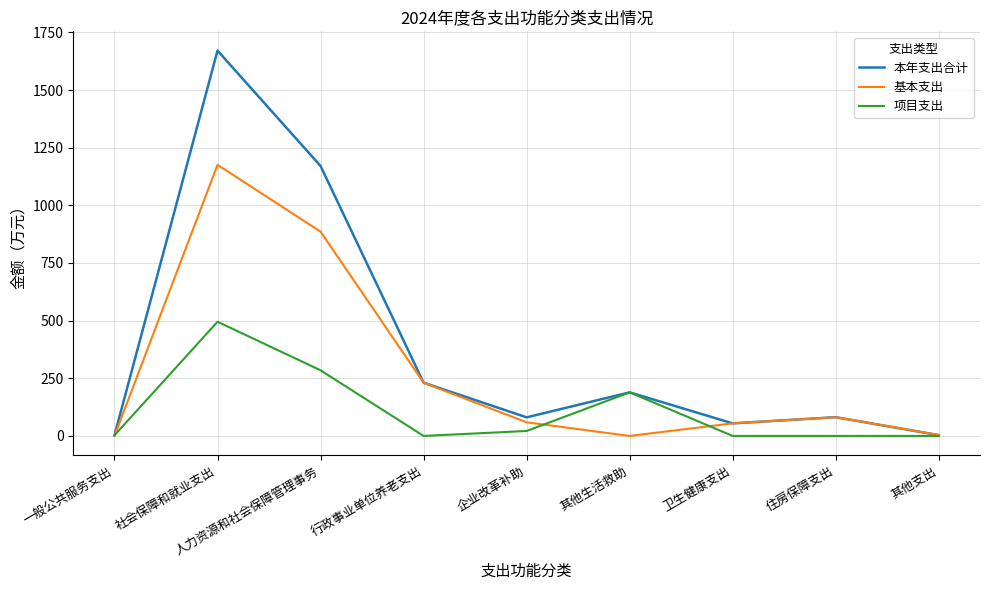

Read the 项目支出 value at 企业改革补助.

21.6